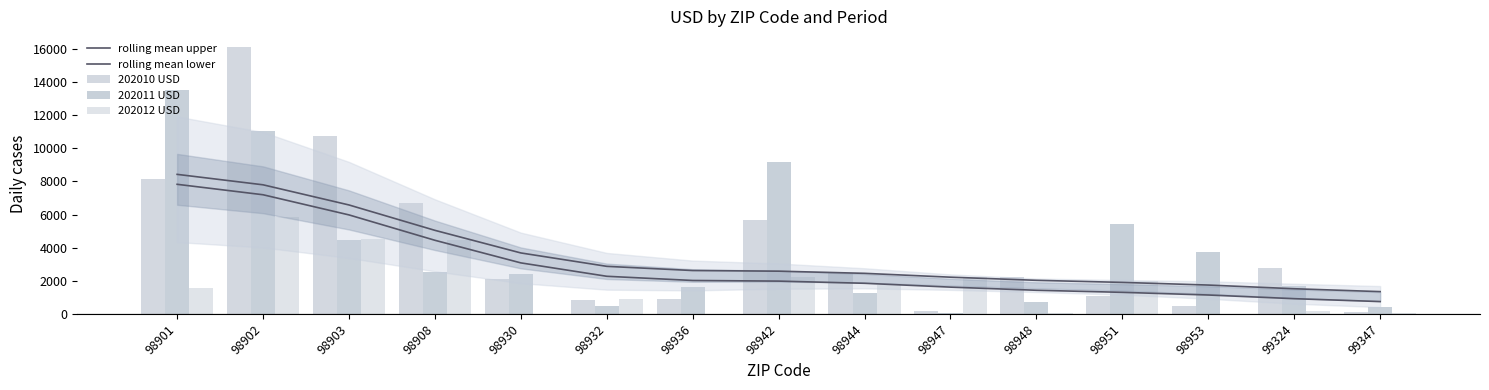

What is the lowest value of the 202010 USD series?

108.4